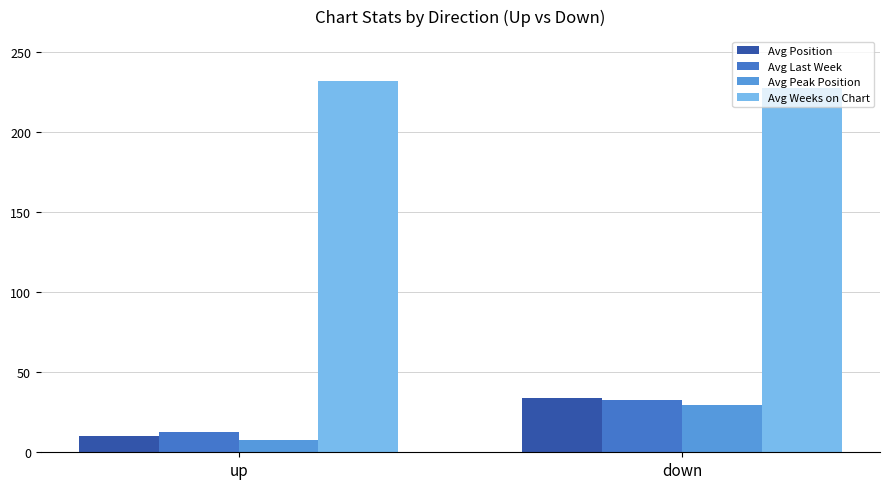

Which label corresponds to the smallest value in the chart?

up